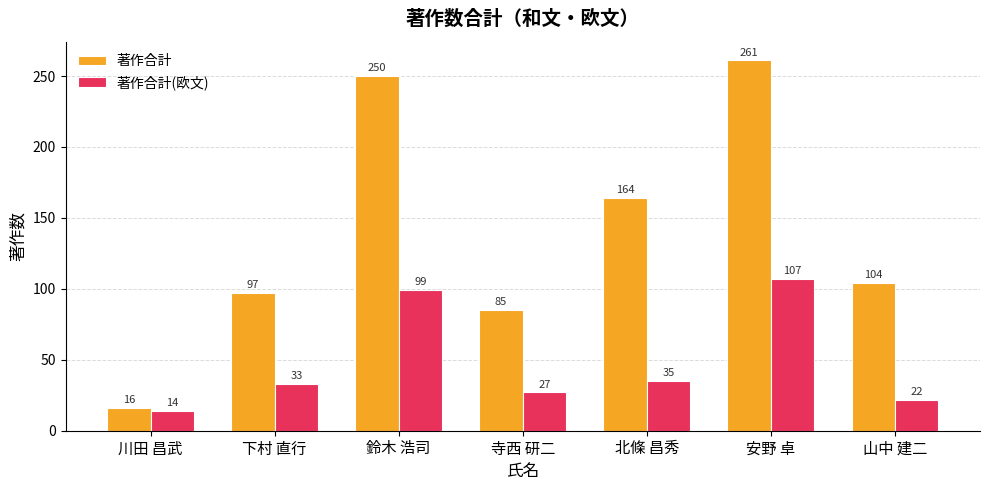

What is the greatest value displayed?

261